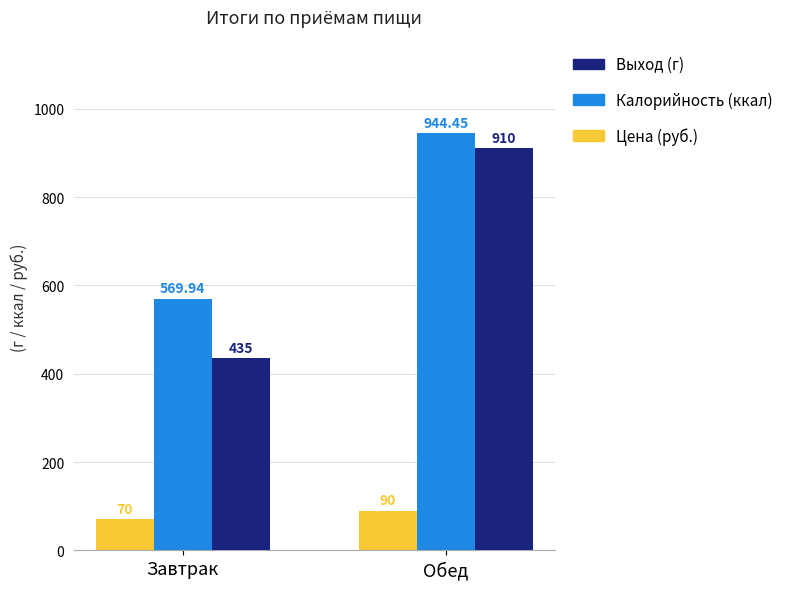

Which series has the widest spread of values?

Выход (г)